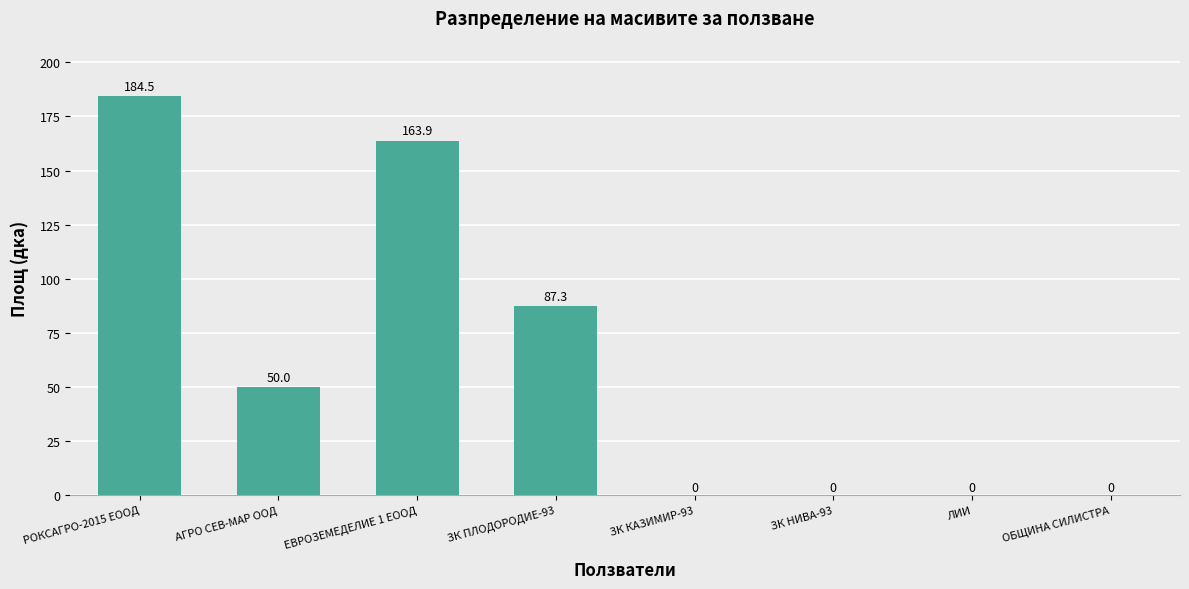

Which has a higher value, ЛИИ or ЗК ПЛОДОРОДИЕ-93?

ЗК ПЛОДОРОДИЕ-93